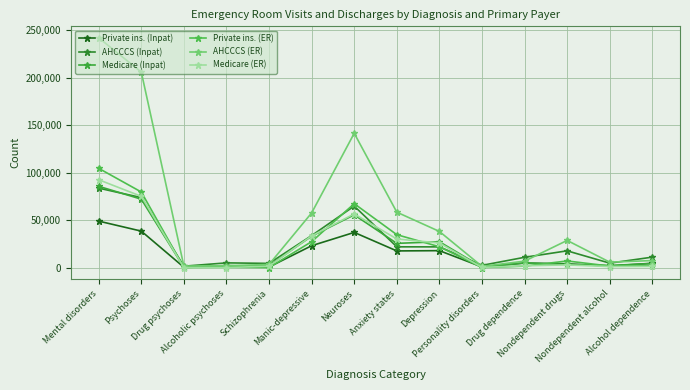

Which series changed the most between Drug dependence and Nondependent drugs?

AHCCCS (ER)